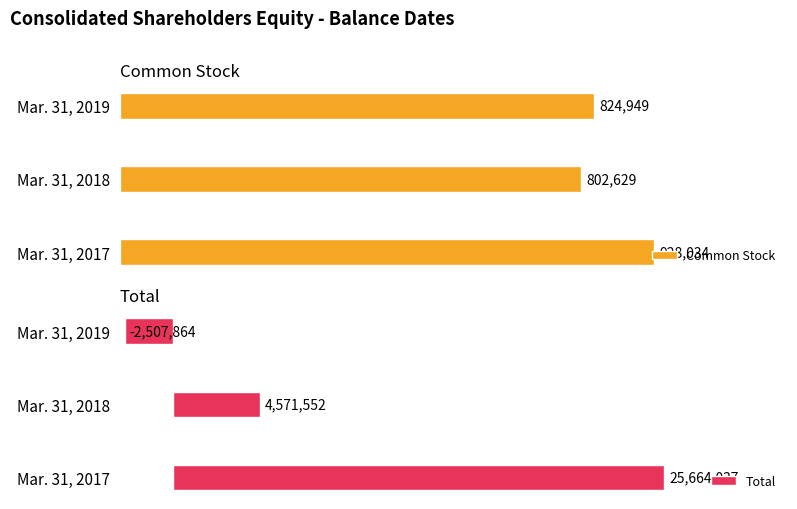

List the labels in order of Common Stock value, smallest first.

Mar. 31, 2018, Mar. 31, 2019, Mar. 31, 2017